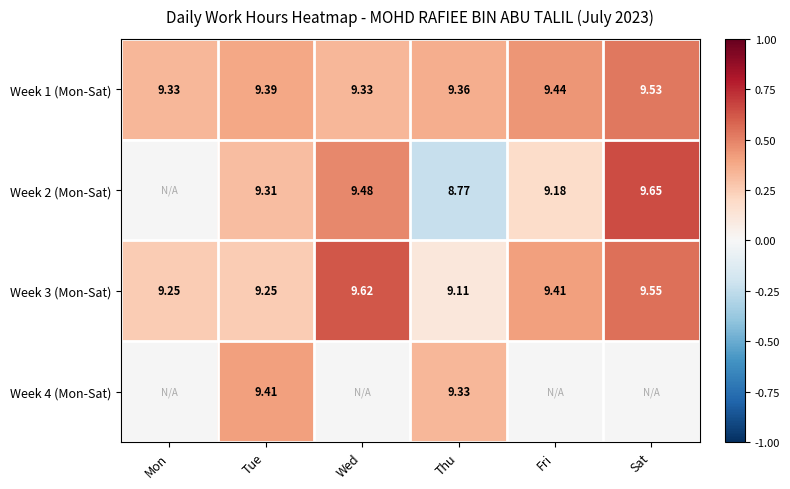

At which label does Week 3 (Mon-Sat) reach its peak?

Wed